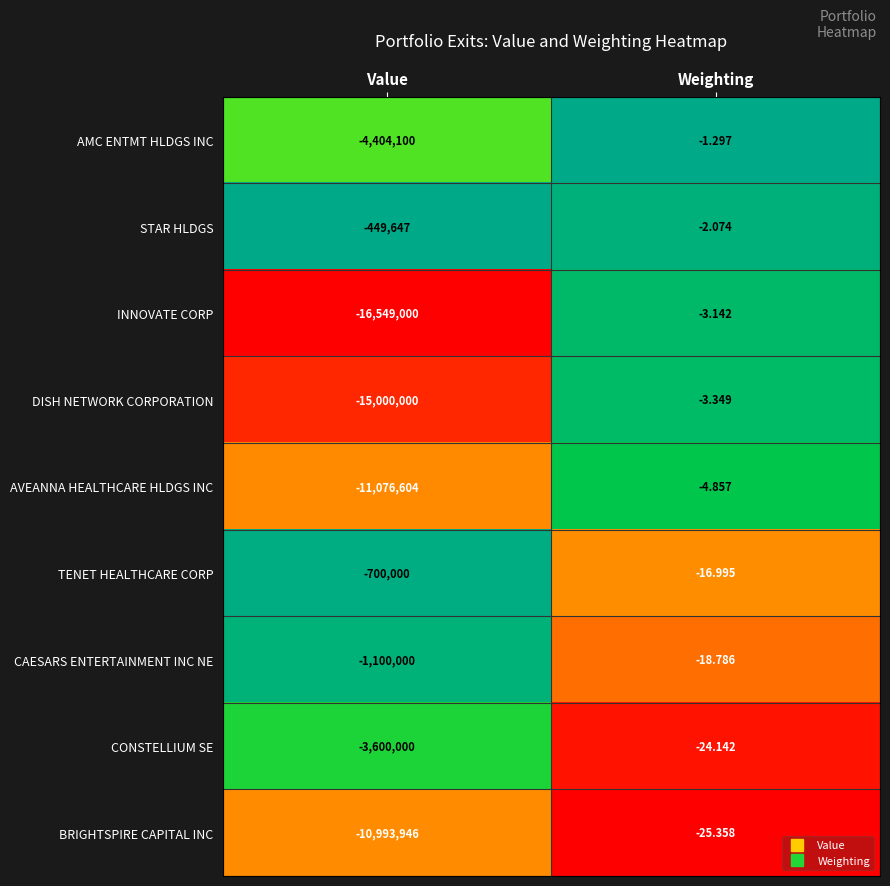

Where is DISH NETWORK CORPORATION nearest to the value -7500001?

Weighting